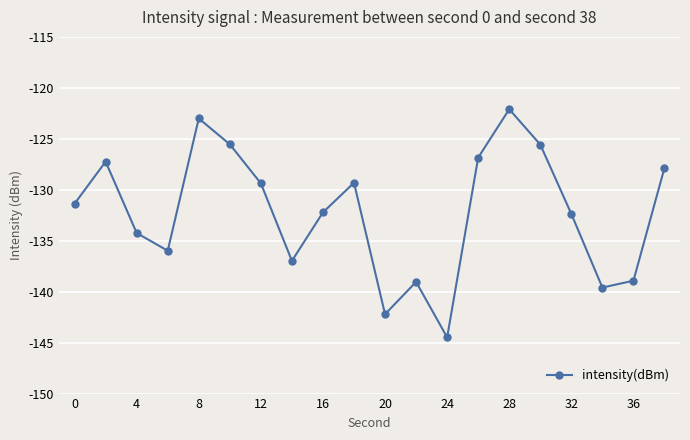

How many interior local valleys (lower than both neighbors) does the data have?

5